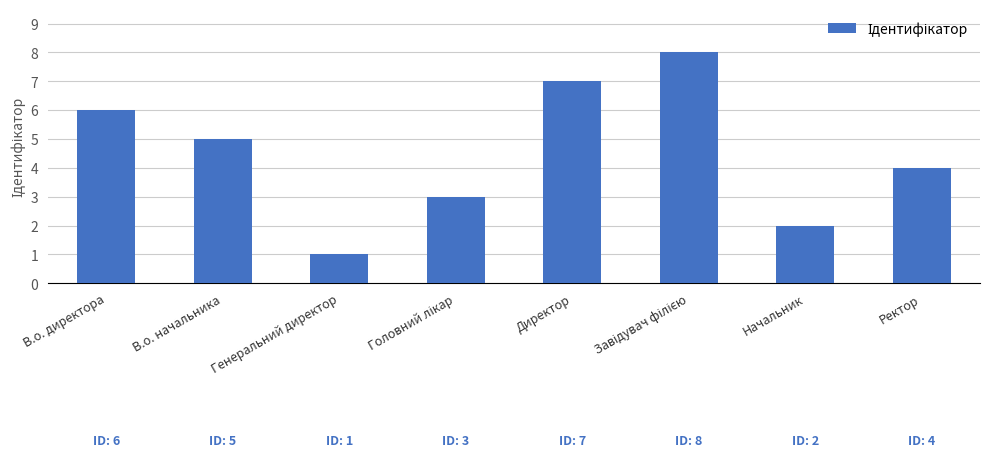

What is the value of the 8th bar from the left?

4